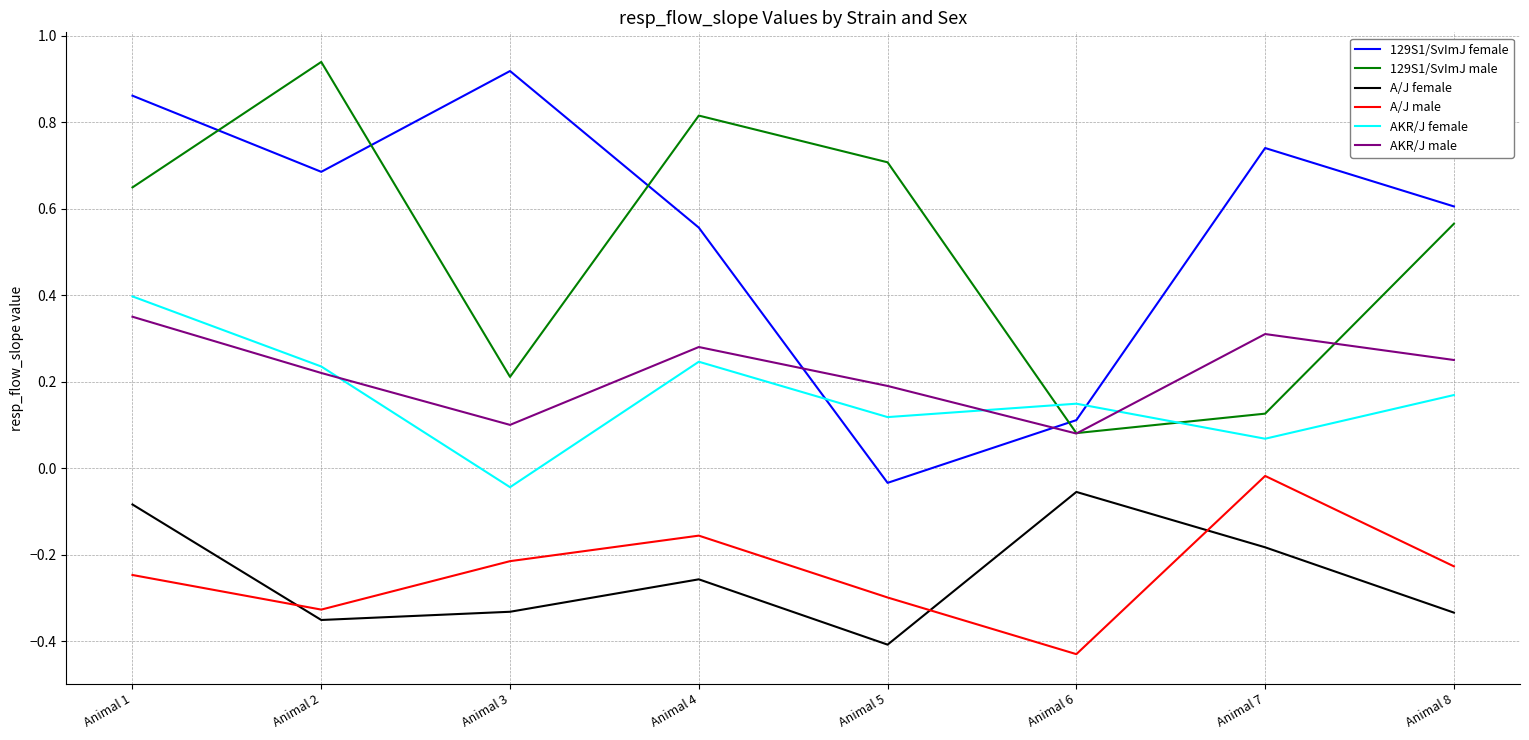

The value of AKR/J female at Animal 7 is 0.1. True or false?

True